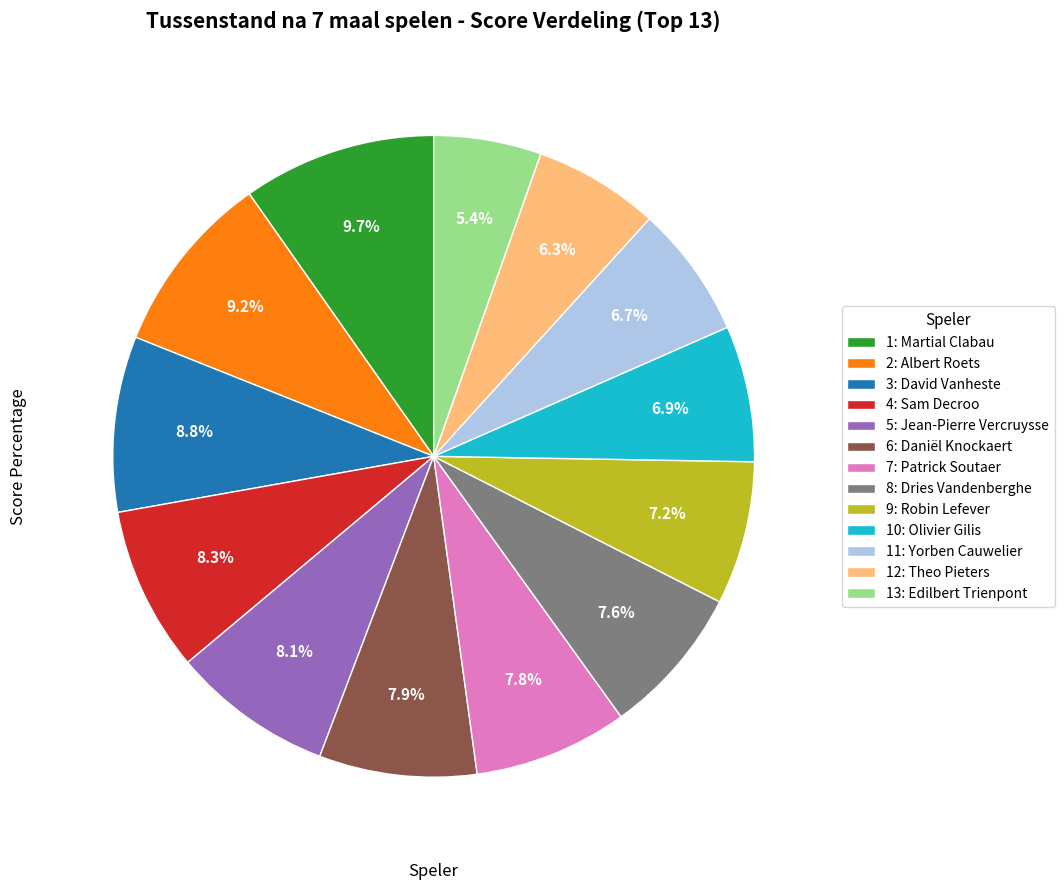

Count the number of slices in the pie.

13